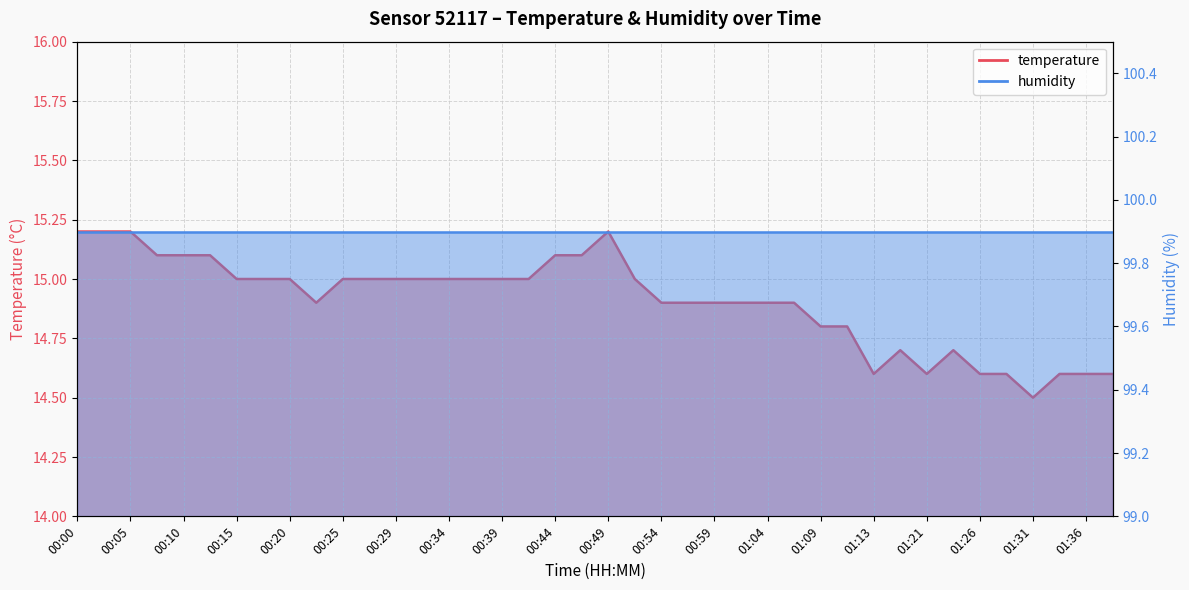

Rank the categories by value from lowest to highest.

01:31, 01:13, 01:21, 01:26, 01:28, 01:33, 01:36, 01:38, 01:16, 01:23, 01:09, 01:11, 00:22, 00:54, 00:56, 00:59, 01:01, 01:04, 01:06, 00:15, 00:17, 00:20, 00:25, 00:27, 00:29, 00:32, 00:34, 00:37, 00:39, 00:42, 00:51, 00:08, 00:10, 00:13, 00:44, 00:46, 00:00, 00:03, 00:05, 00:49